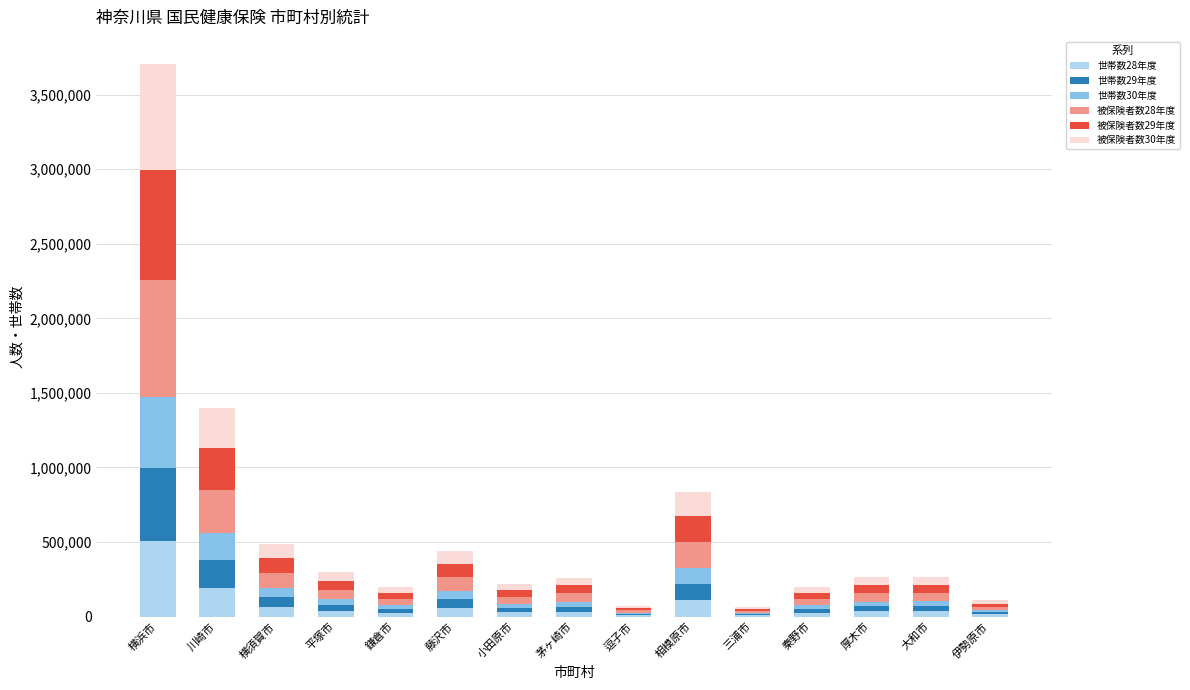

What are all the series names shown in the legend?

世帯数28年度, 世帯数29年度, 世帯数30年度, 被保険者数28年度, 被保険者数29年度, 被保険者数30年度